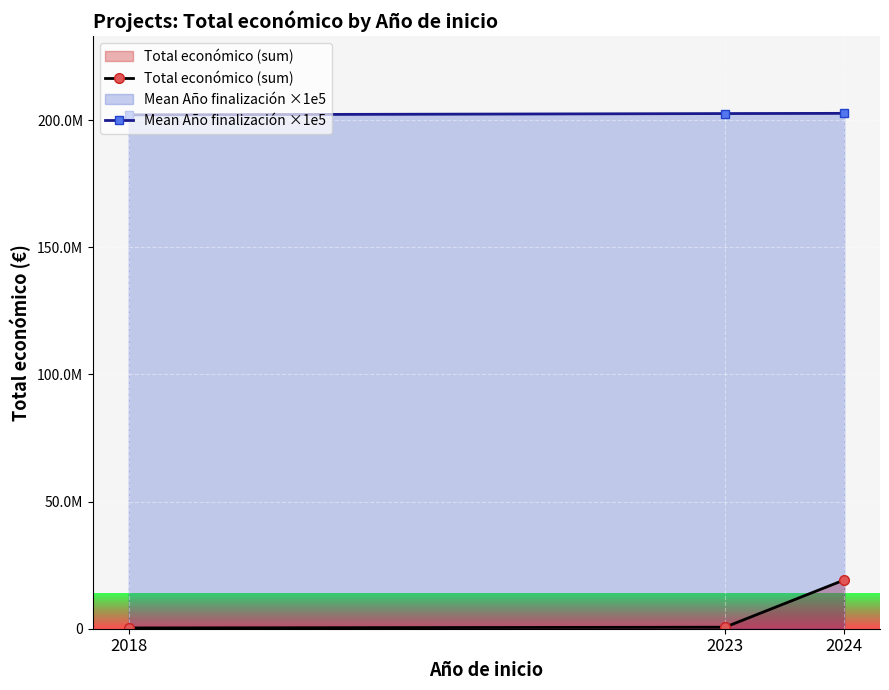

At which label is Total económico (sum) closest to 9742342?

2023